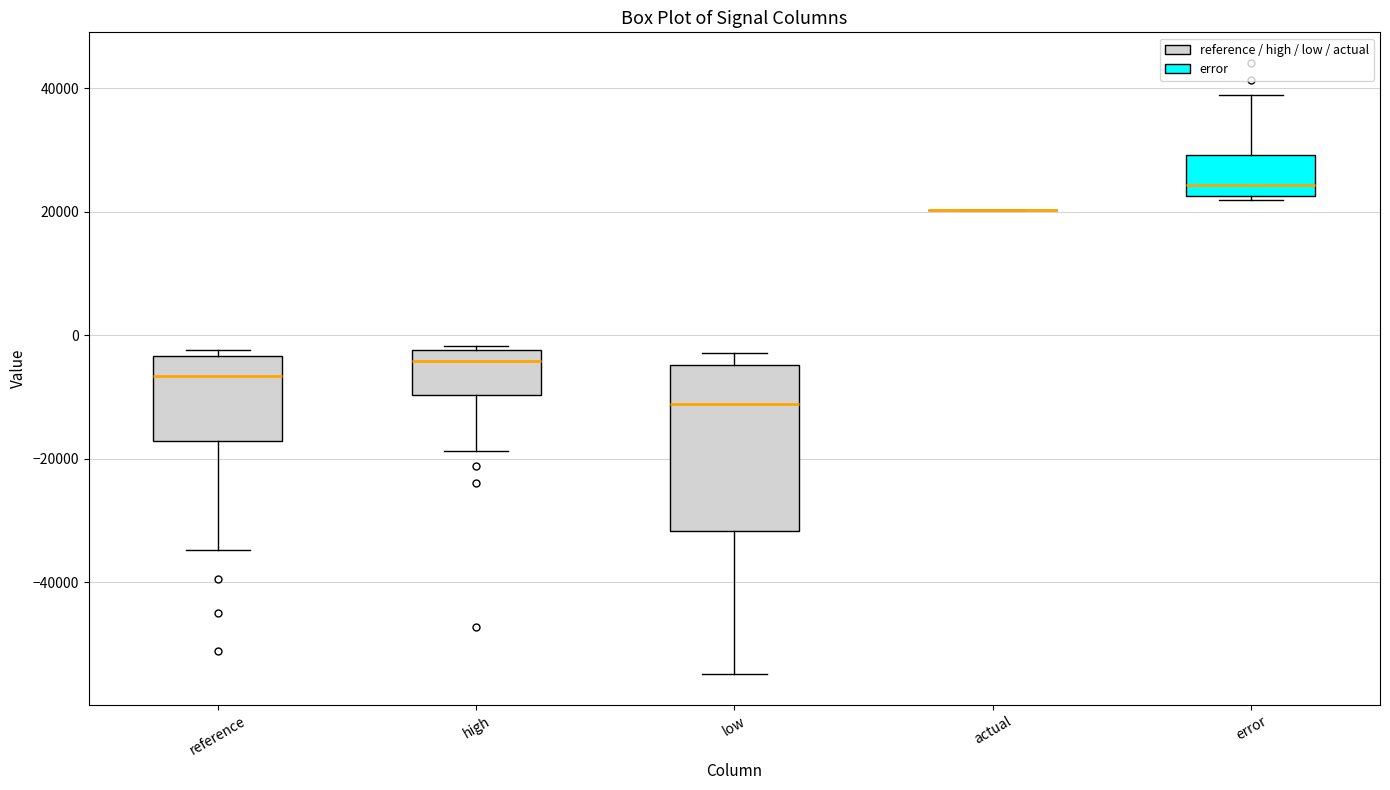

Where is the upper edge of the box for high on the y-axis? The values are not printed on the chart, so give them approximately, as read against the axis.

-2000